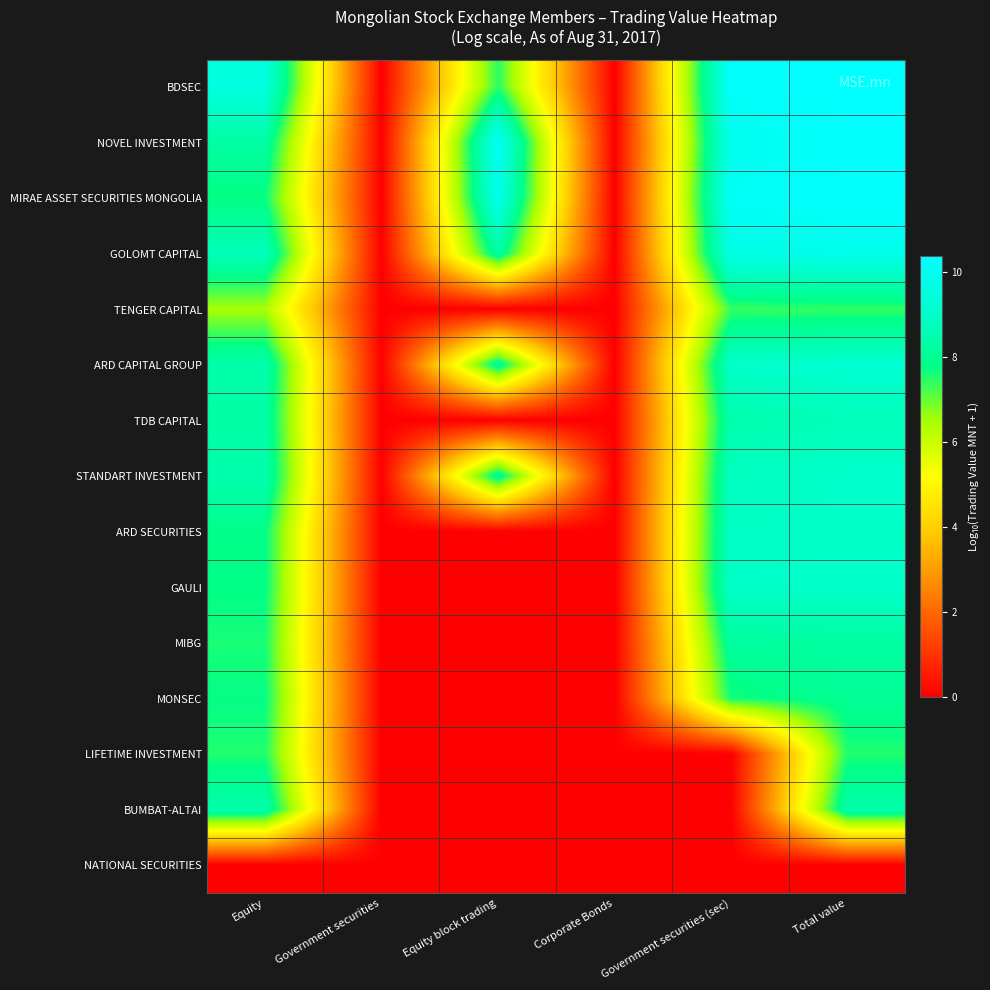

At which category is the sum across all series the highest?

Total value